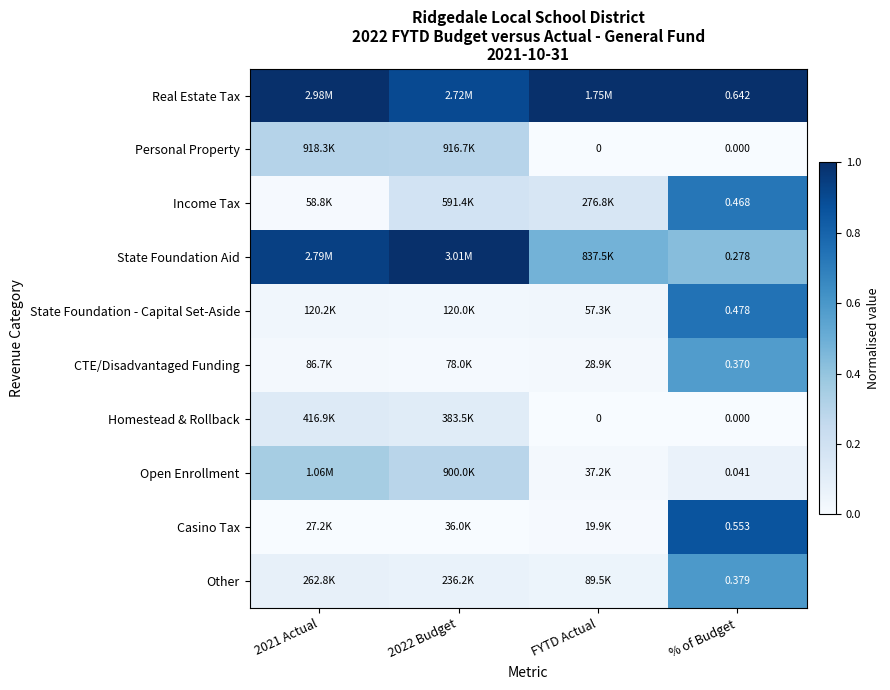

Is the value of Personal Property at % of Budget greater than the value of State Foundation Aid at % of Budget?

No